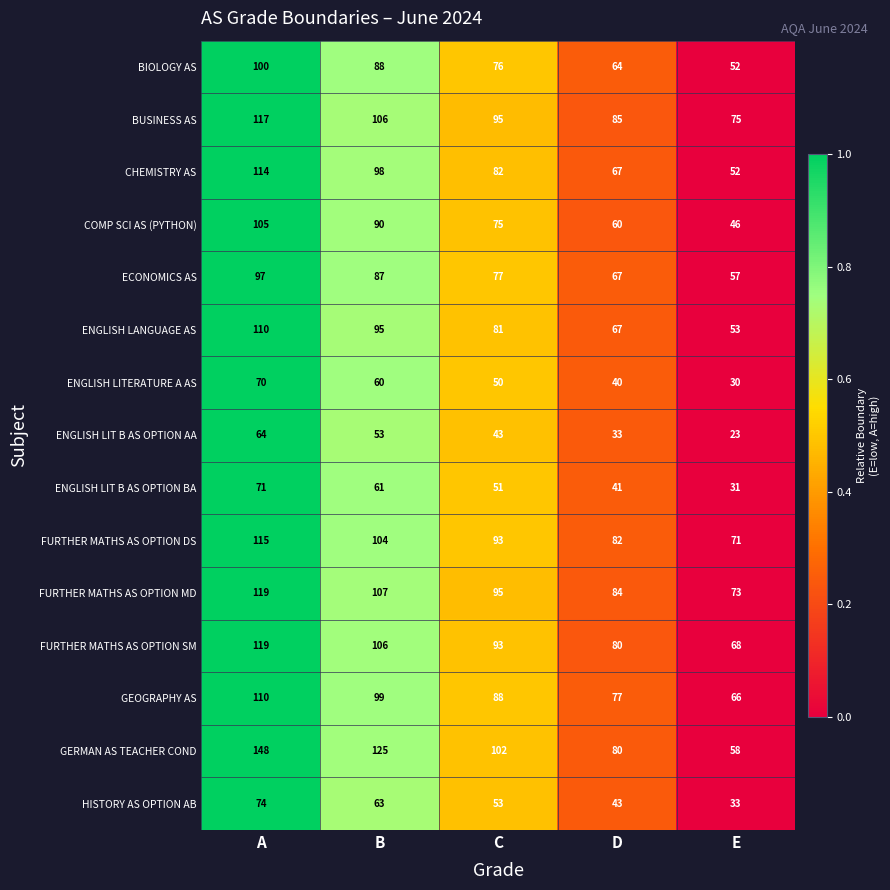

At which category does the chart reach its peak across all series?

A